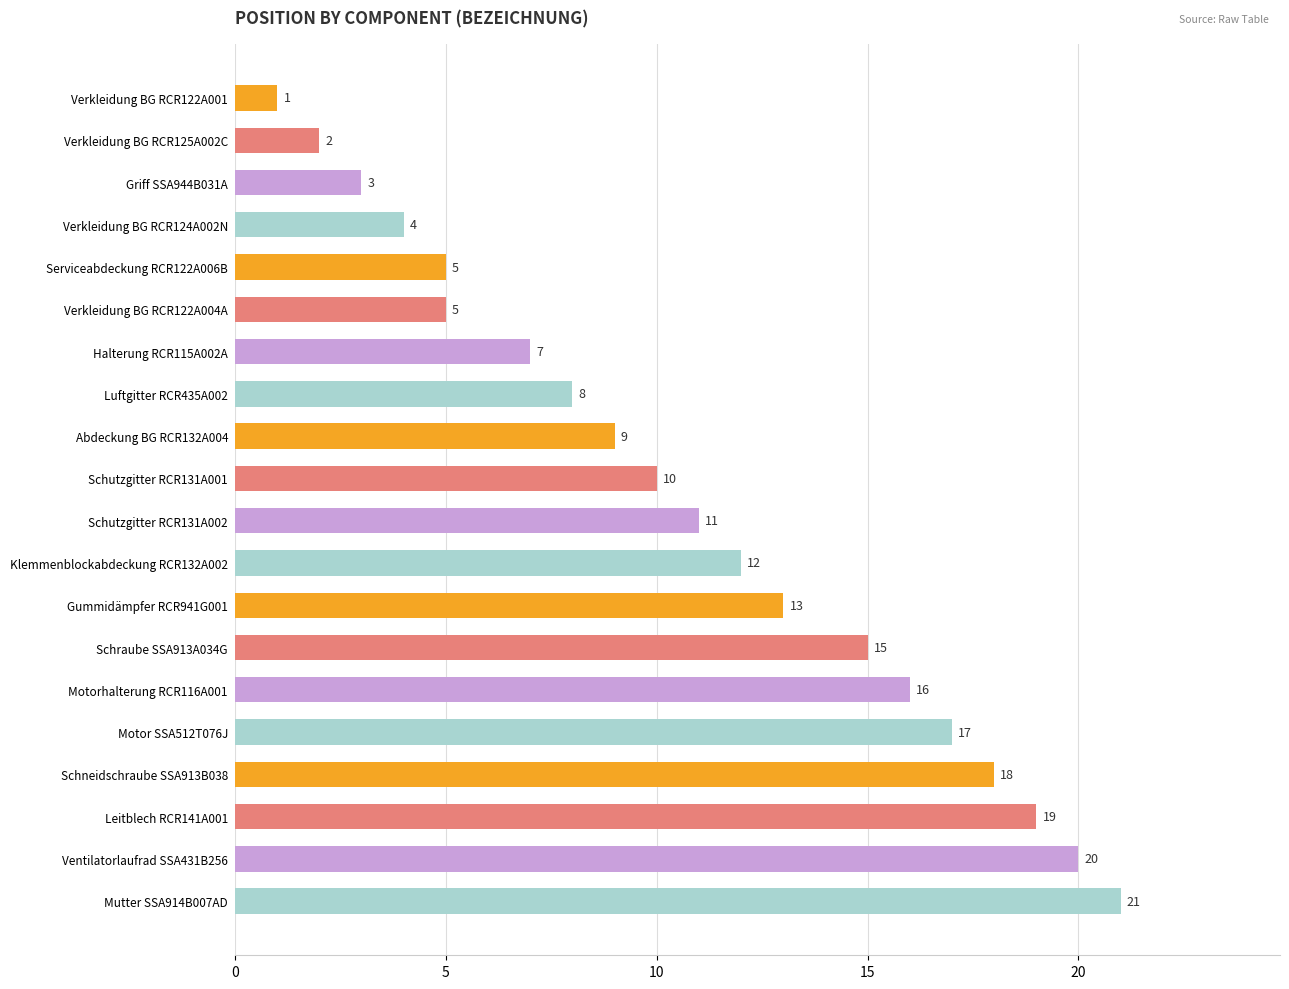

What position from the bottom is Serviceabdeckung RCR122A006B?

16